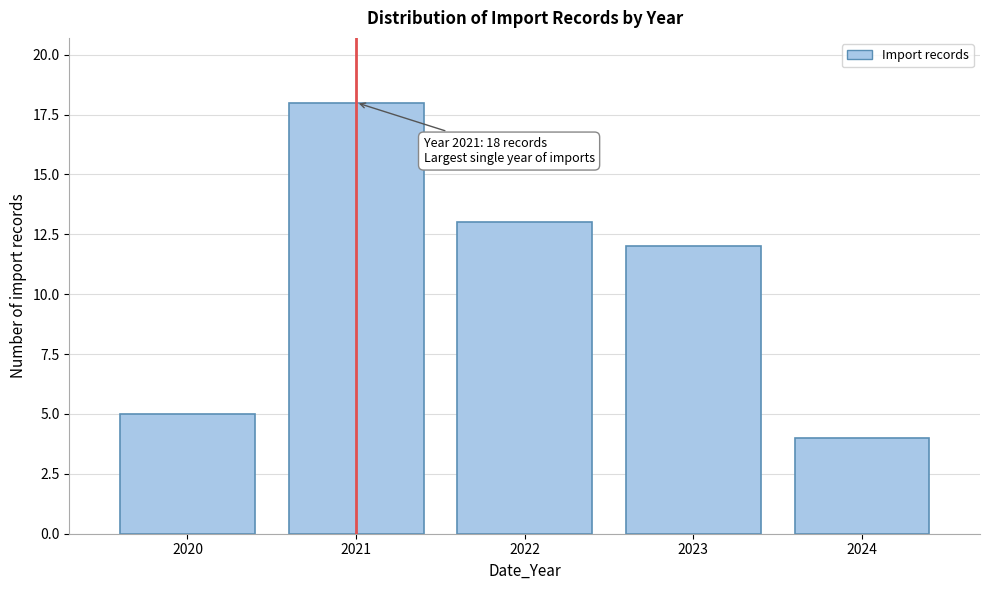

Reading right to left, list all the values displayed in this chart.

4	12	13	18	5